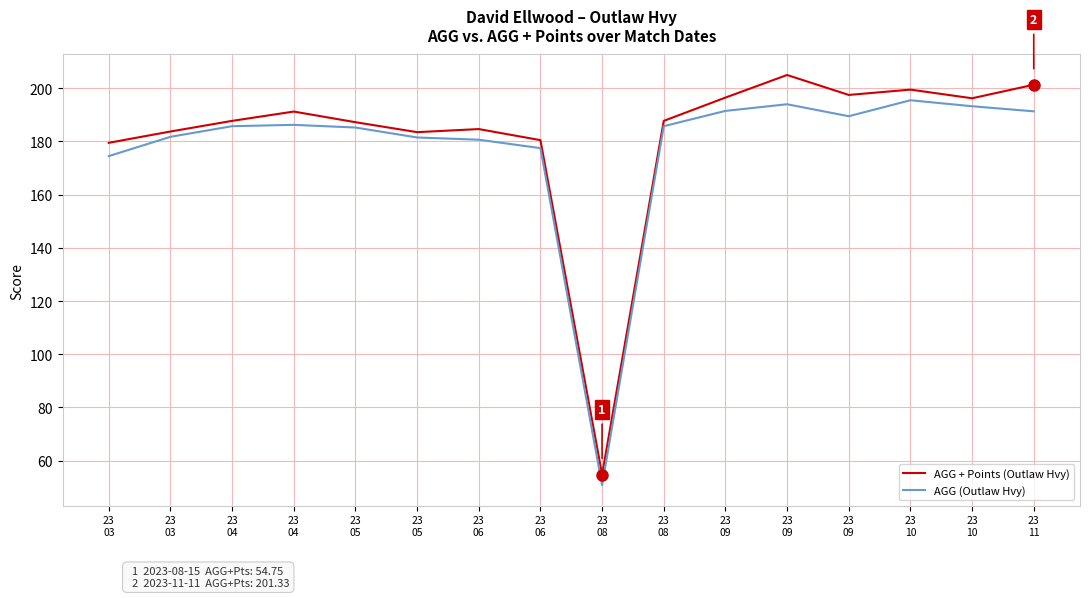

At which category does AGG (Outlaw Hvy) reach its first local valley?

23
08